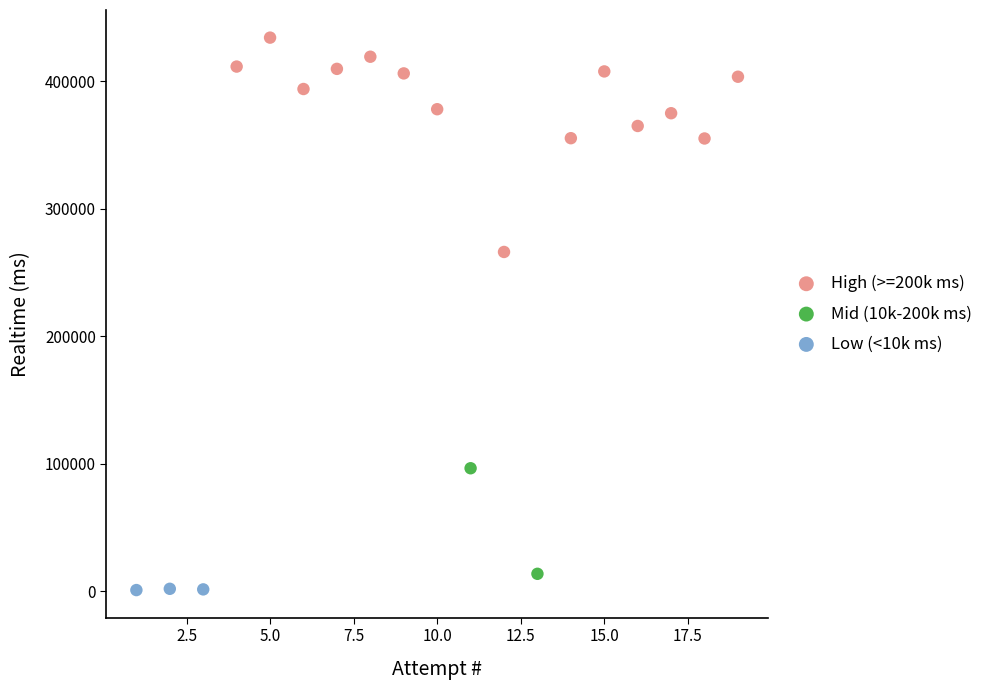

Which series has the widest spread of Y values?

High (>=200k ms)